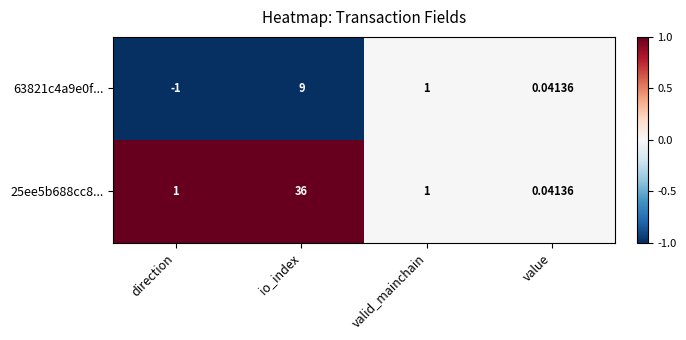

Which series has the widest spread of values?

25ee5b688cc8...